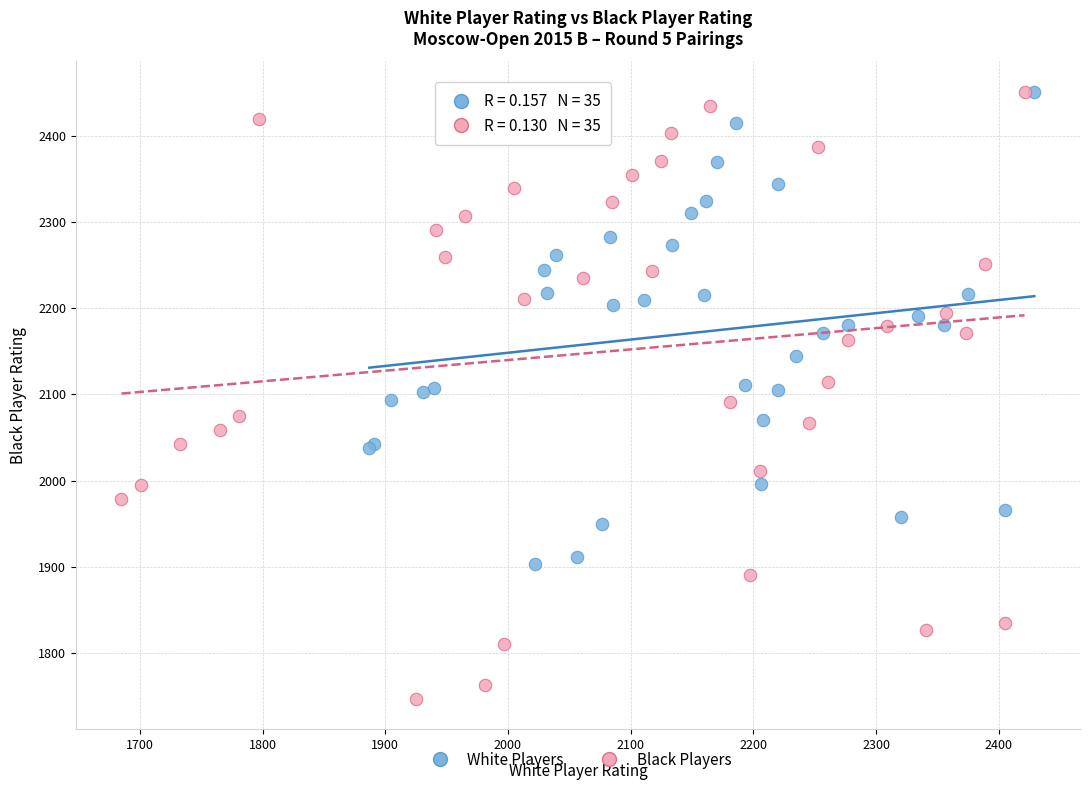

Which series has the largest Y range (max minus min)?

Black Players